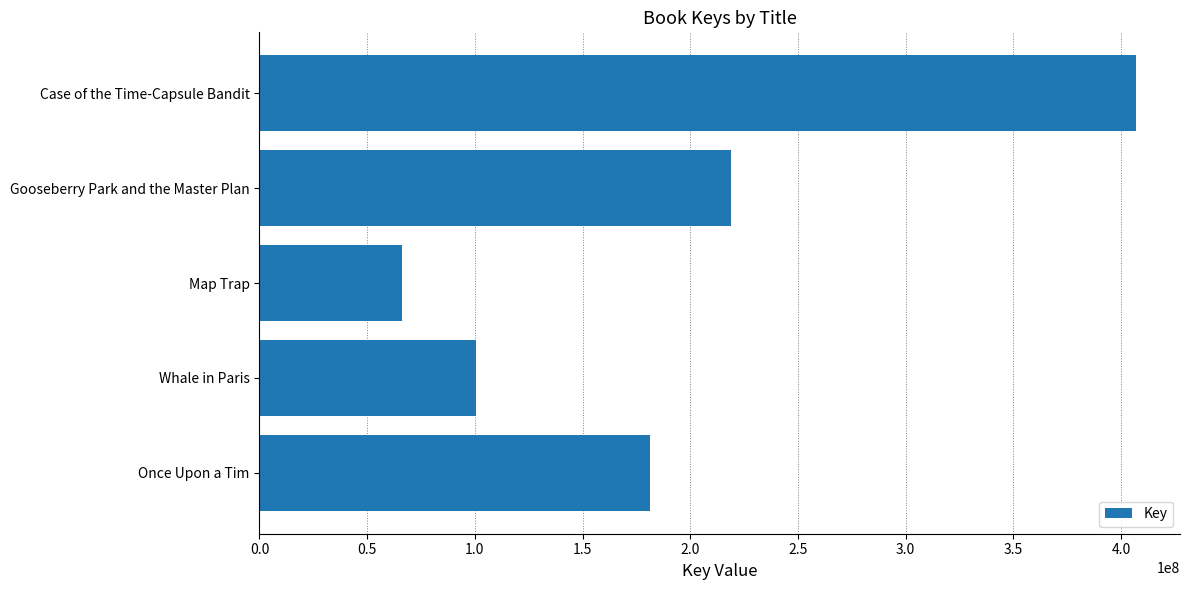

What is the difference between the values at Whale in Paris and Gooseberry Park and the Master Plan?

118565487